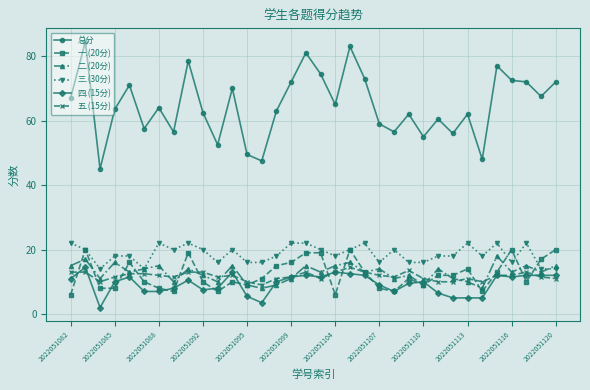

What are all the series names shown in the legend?

总分, 一.(20分), 二.(20分), 三.(30分), 四.(15分), 五.(15分)